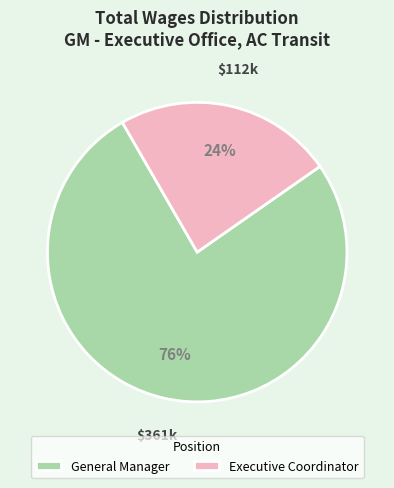

What is the largest slice in the pie chart?

General Manager